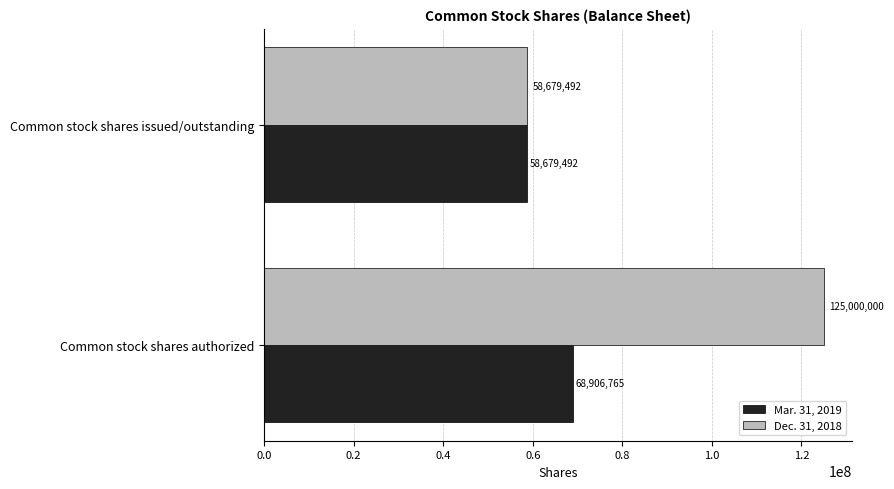

What is the total value across all series at Common stock shares issued/outstanding?

117358984